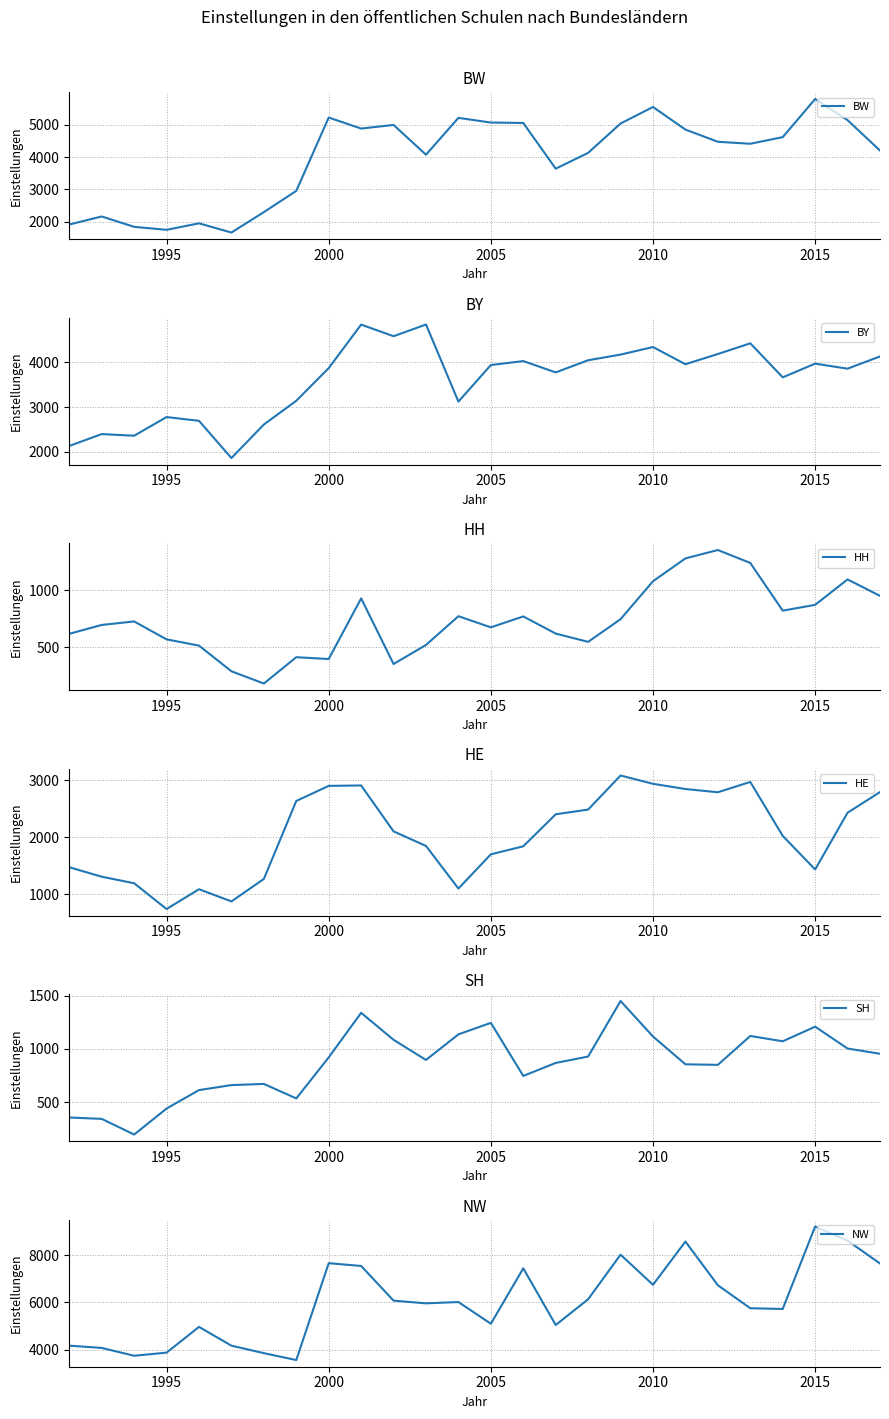

Count the number of categories in the chart.

26